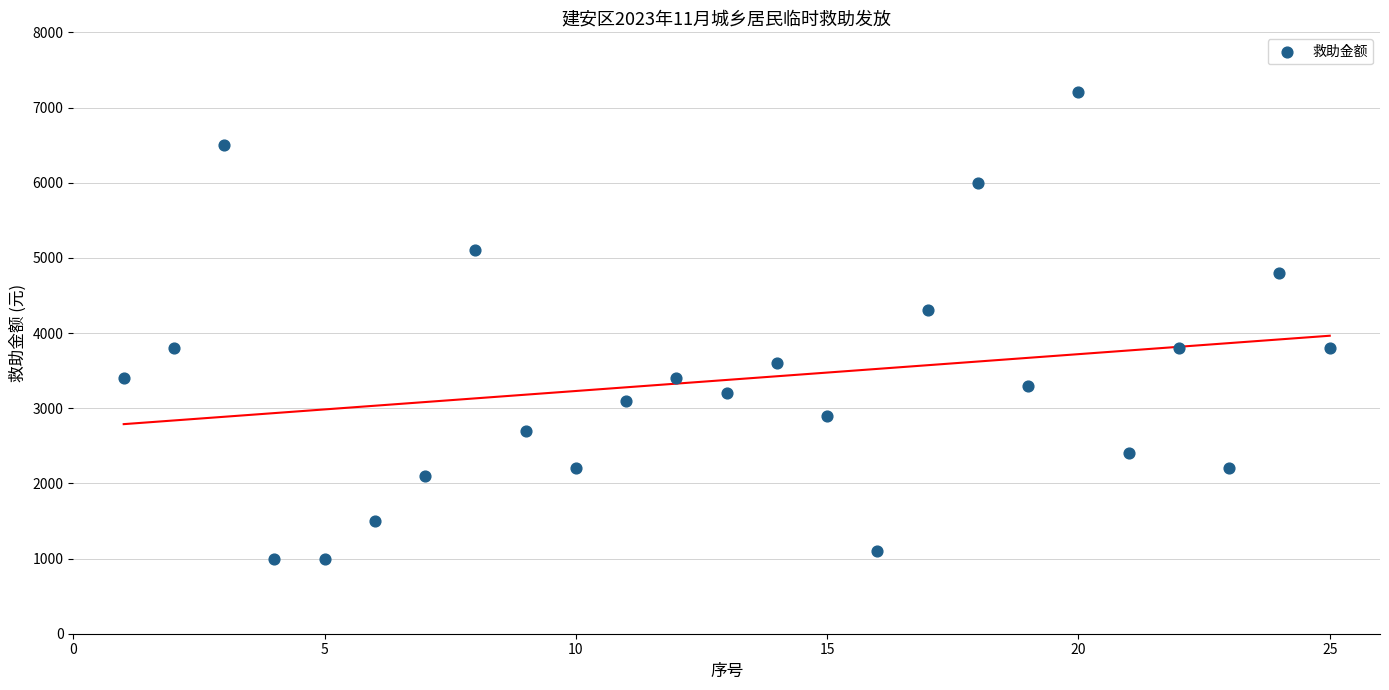

What Y value in the scatter plot is closest to 4100?

4300